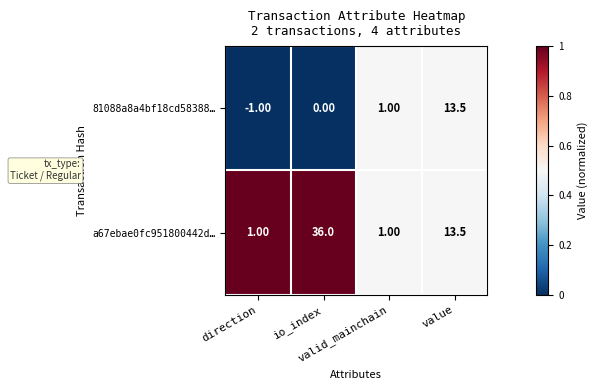

Which series has the largest total across all categories?

a67ebae0fc951800442d…